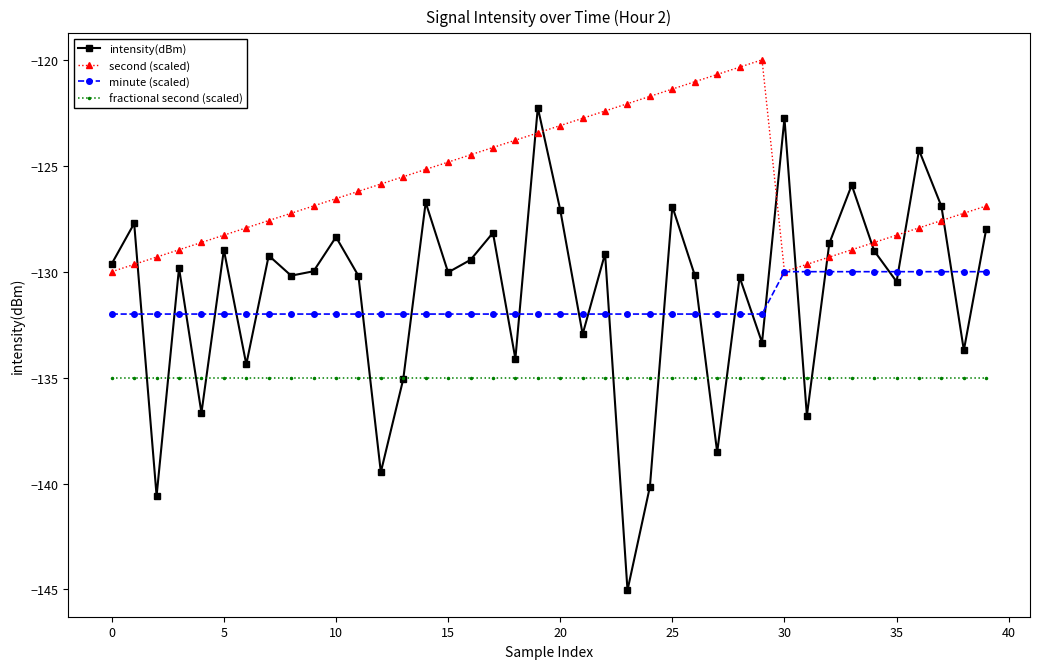

Which series has the largest total across all categories?

second (scaled)